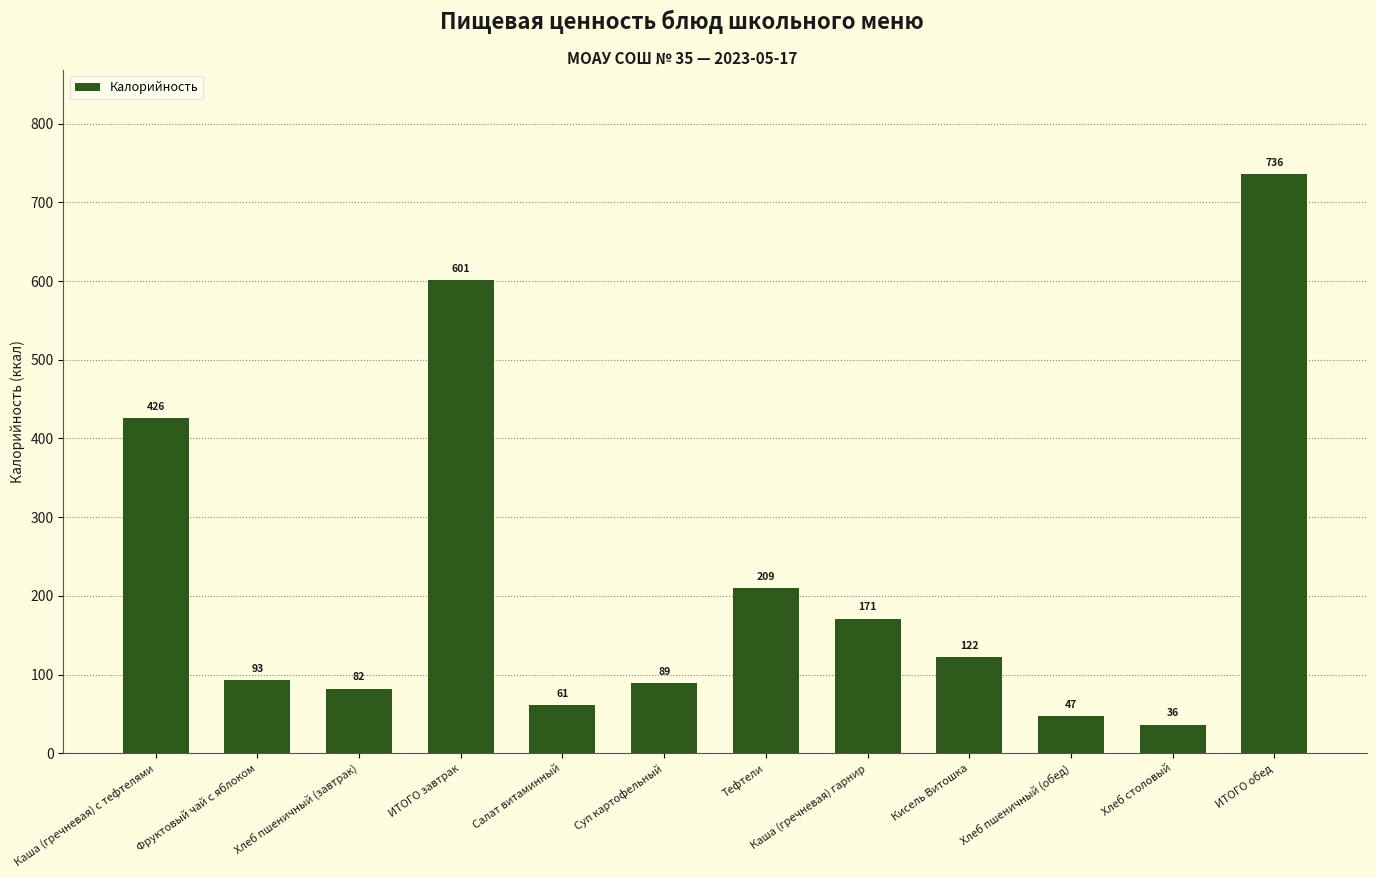

The value at Хлеб пшеничный (обед) is 79.4. True or false?

False